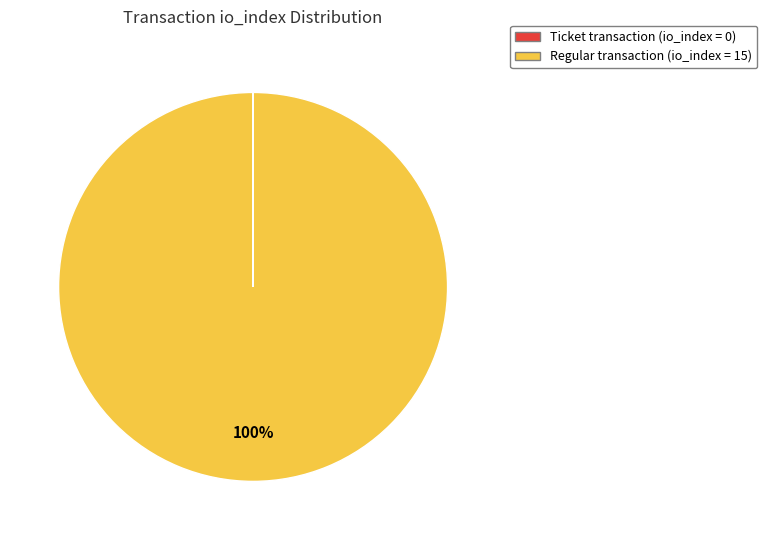

To the nearest percent, what is the average slice percentage?

50%